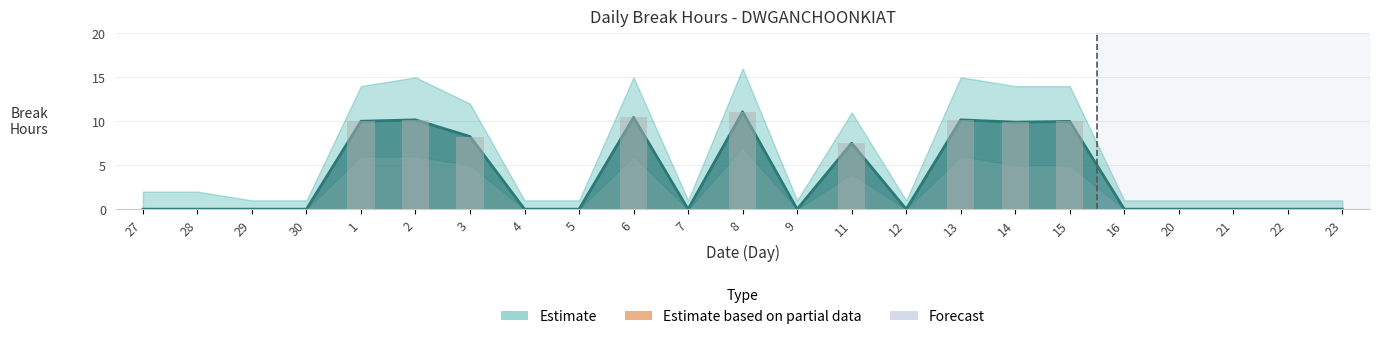

Reading left to right, list all the values displayed in this chart.

27=0.0	28=0.0	29=0.0	30=0.0	1=10.0	2=10.2	3=8.3	4=0.0	5=0.0	6=10.4	7=0.0	8=11.1	9=0.0	11=7.5	12=0.0	13=10.2	14=9.9	15=10.0	16=0.0	20=0.0	21=0.0	22=0.0	23=0.0